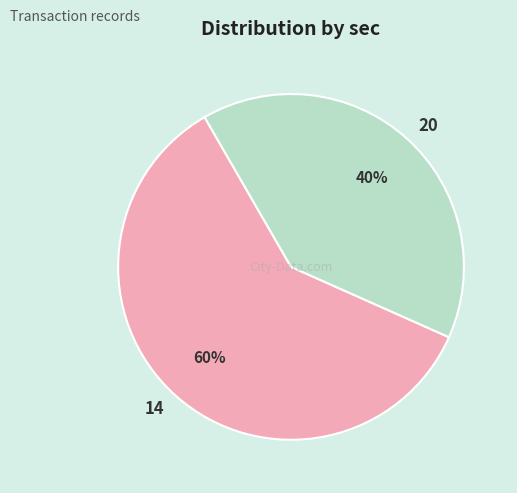

The 20 slice represents 40% of the pie. True or false?

True